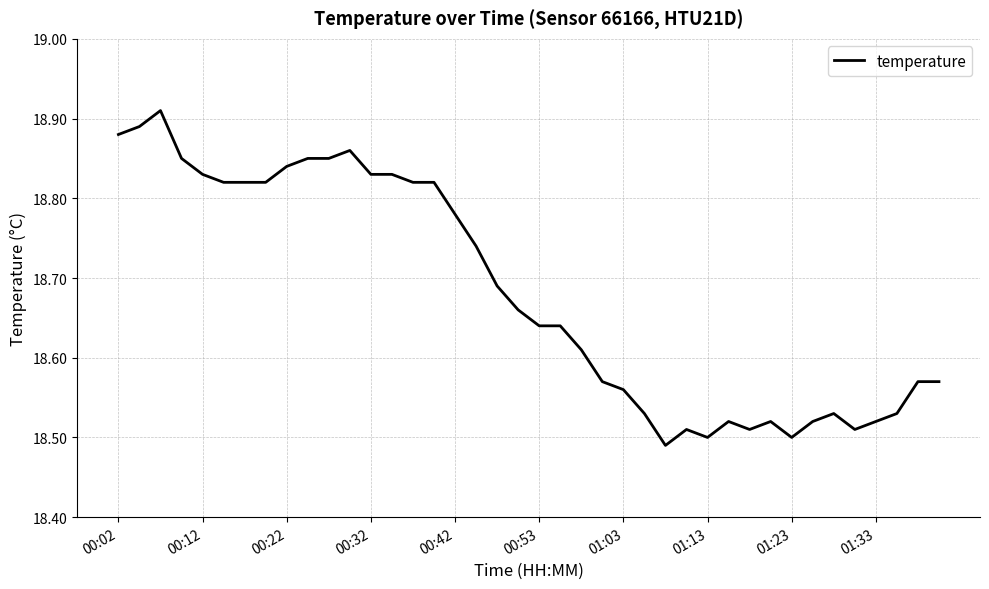

How many points are lower than both their immediate neighbors (excluding endpoints)?

5